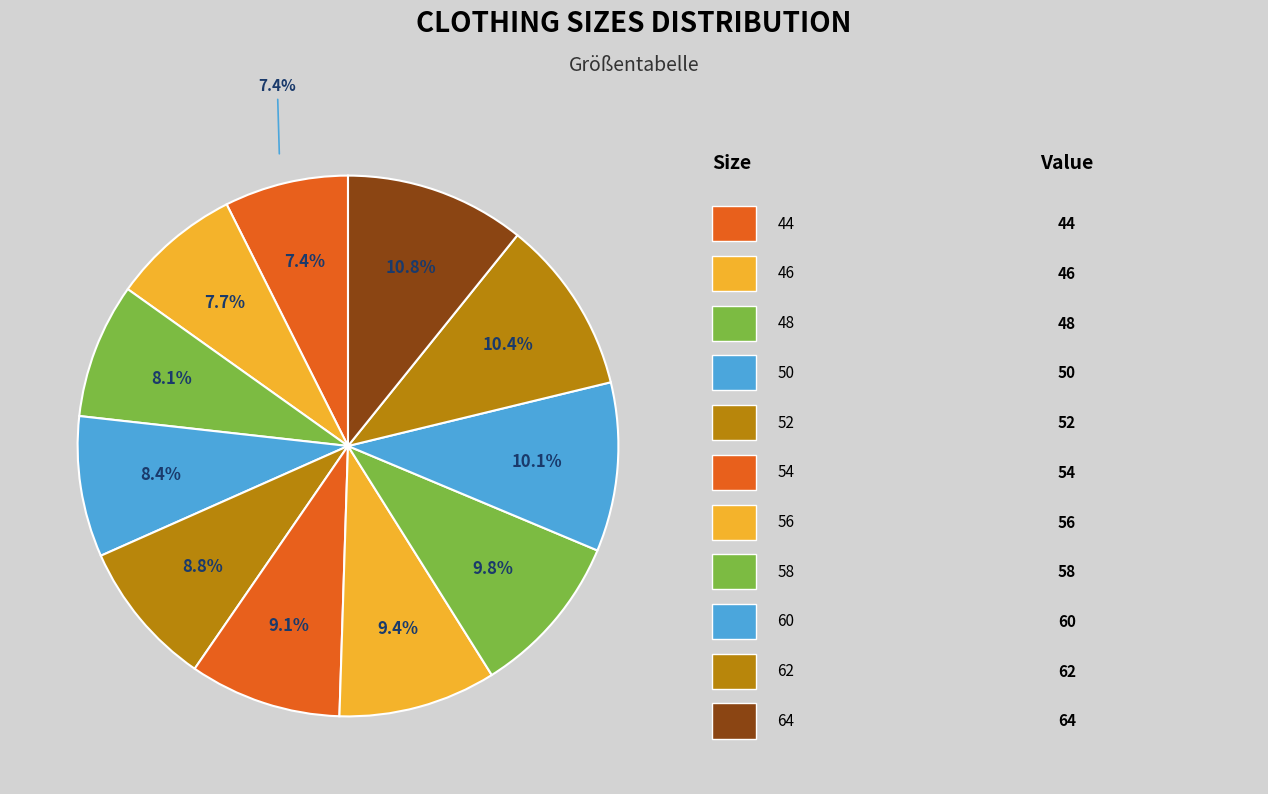

Combined, do 64 and 48 account for over 50%?

No